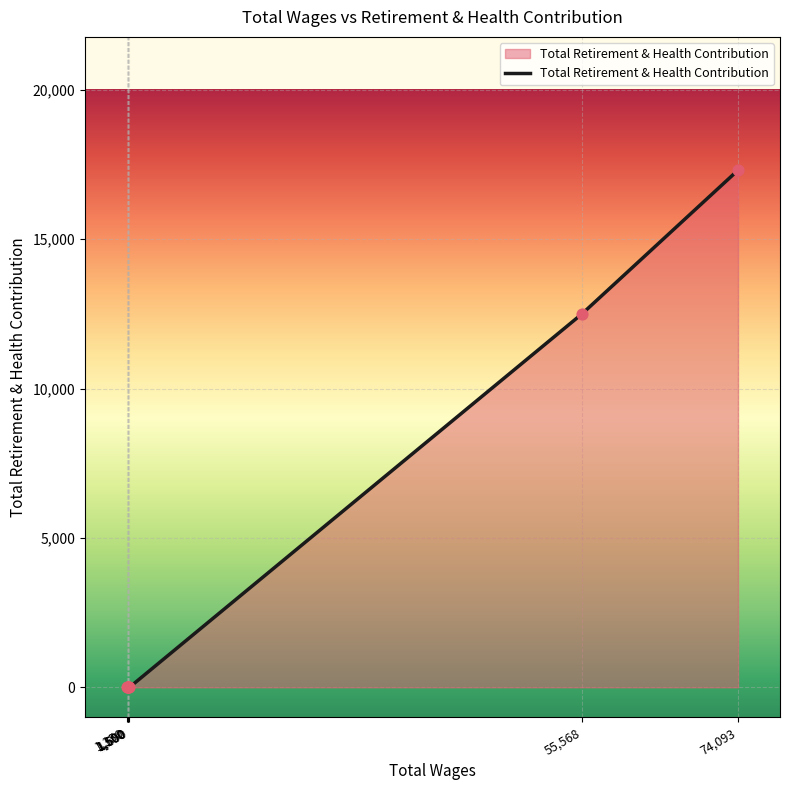

What is the change in value from 74093.0 to 55568.0?

-4797